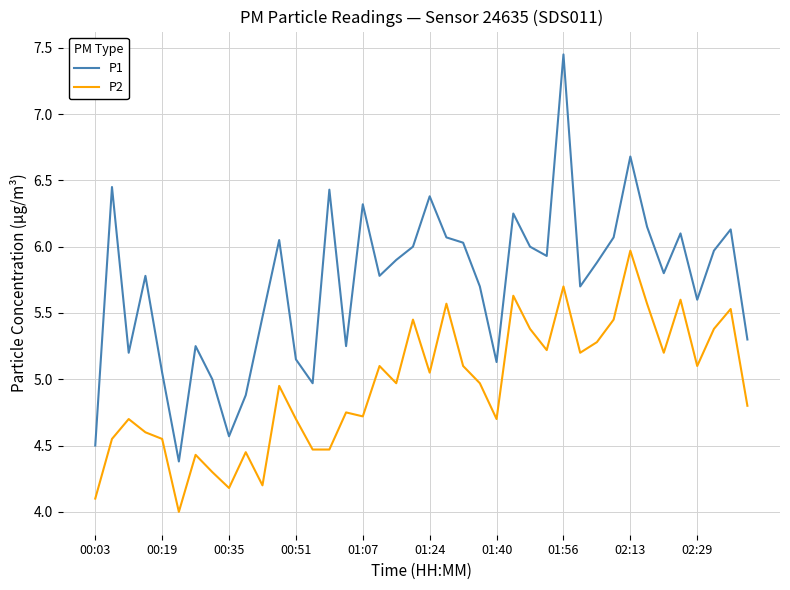

Which series has the largest range (max minus min)?

P1